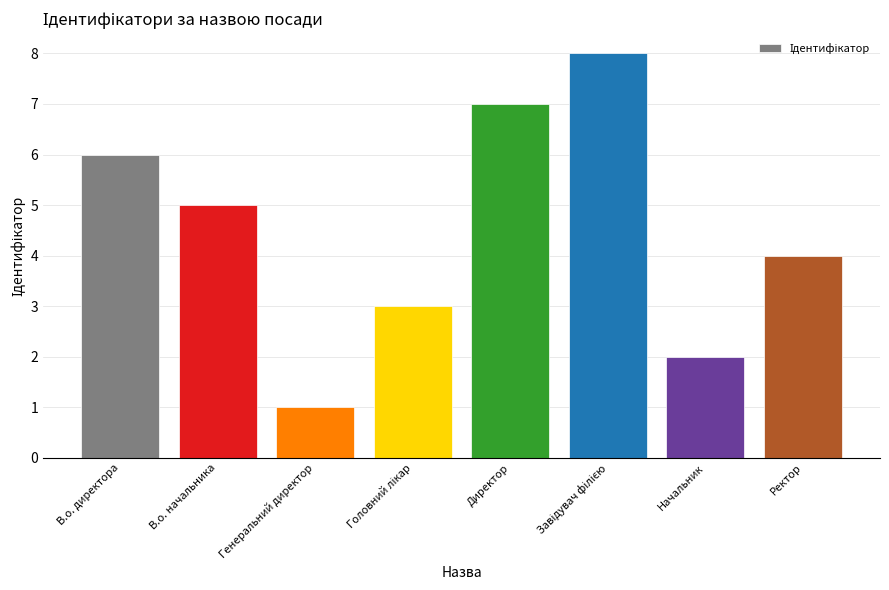

What is the greatest value displayed?

8